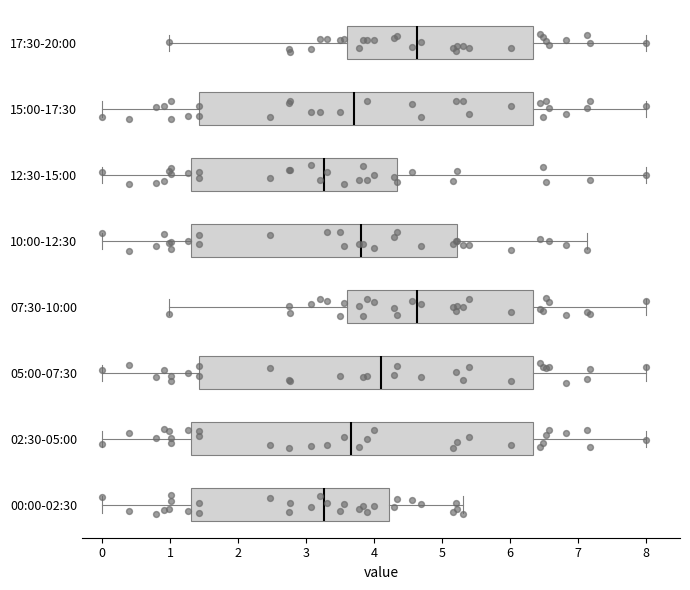

Reading bottom to top, read every box against the x-axis: the position of its median line, the range the box covers, and the ends of its whiskers. The values are not printed on the chart, so give them approximately, as read against the axis.

00:00-02:30: median 3.3, box 1.3 to 4.2, whiskers 0.0 to 5.3
02:30-05:00: median 3.7, box 1.3 to 6.3, whiskers 0.0 to 8.0
05:00-07:30: median 4.1, box 1.4 to 6.3, whiskers 0.0 to 8.0
07:30-10:00: median 4.6, box 3.6 to 6.3, whiskers 1.0 to 8.0
10:00-12:30: median 3.8, box 1.3 to 5.2, whiskers 0.0 to 7.1
12:30-15:00: median 3.3, box 1.3 to 4.3, whiskers 0.0 to 8.0
15:00-17:30: median 3.7, box 1.4 to 6.3, whiskers 0.0 to 8.0
17:30-20:00: median 4.6, box 3.6 to 6.3, whiskers 1.0 to 8.0